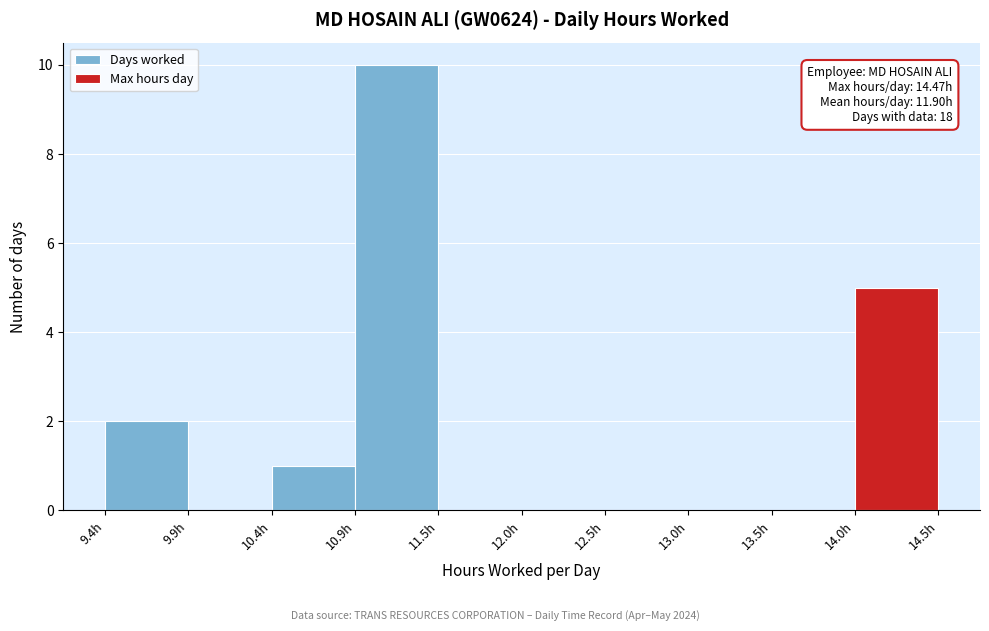

Which range on the x-axis has the tallest bar?

10.9 to 11.5